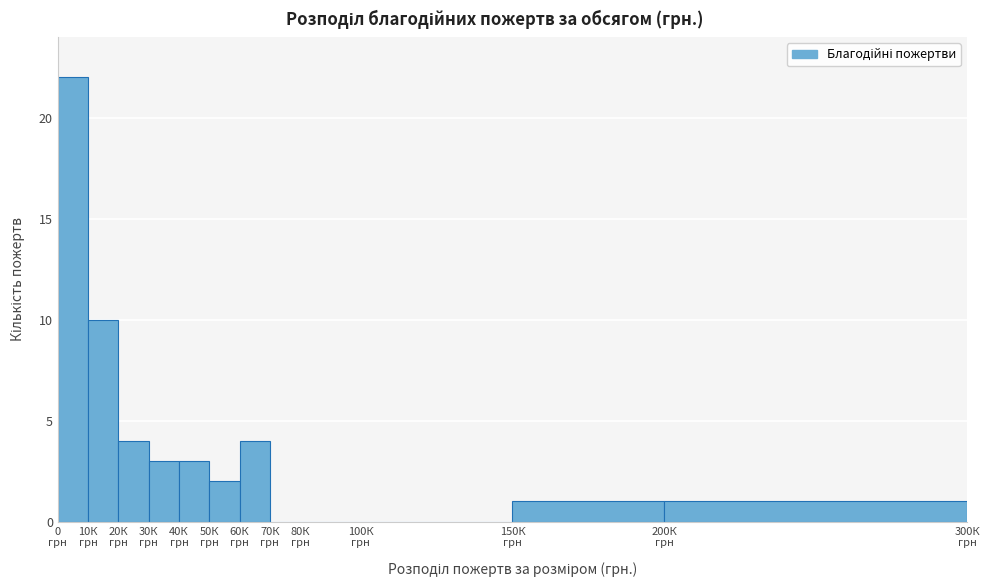

What is the maximum value shown in the chart?

22